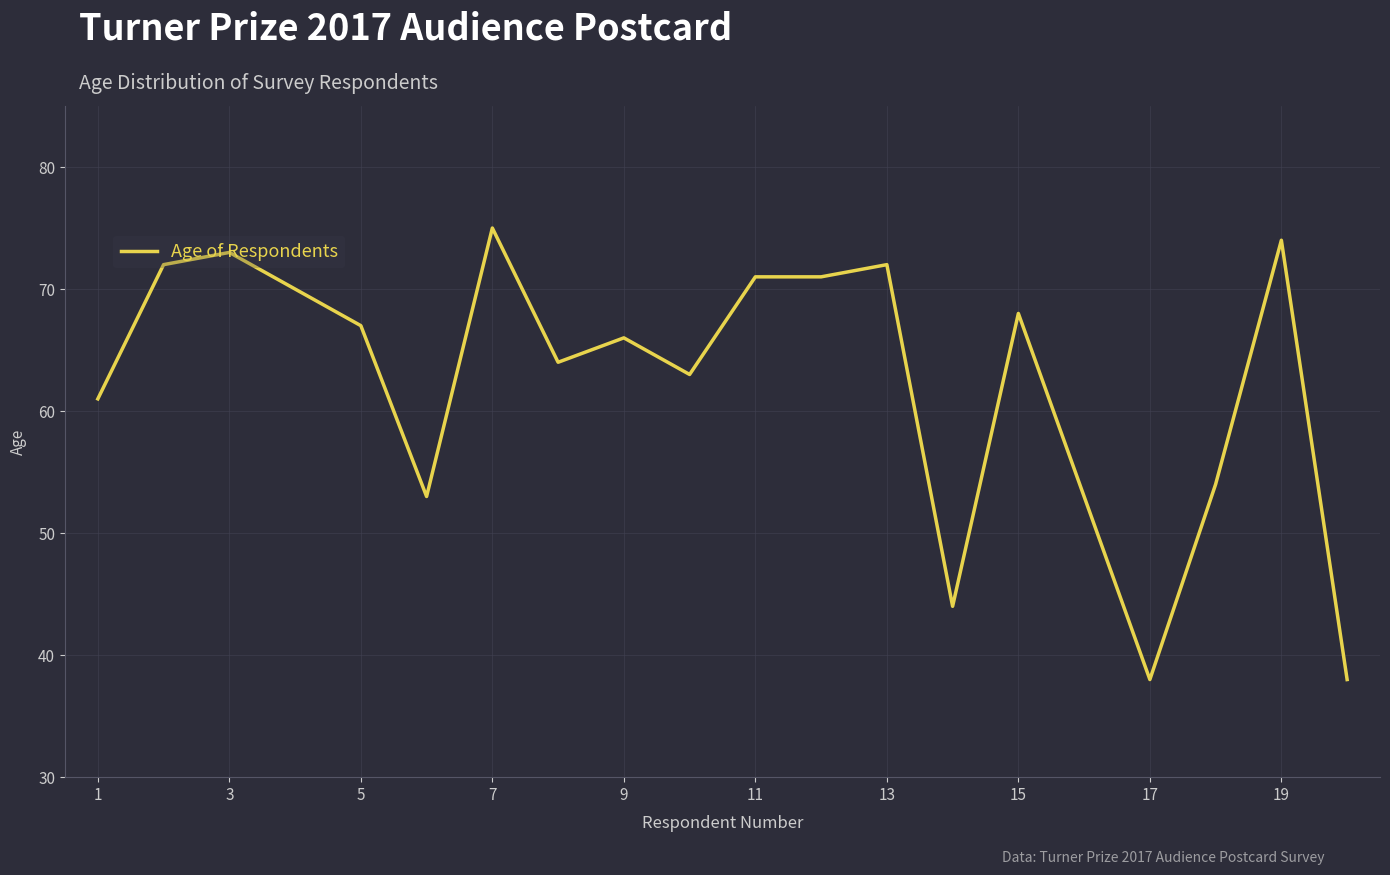

What is the maximum value shown in the chart?

75